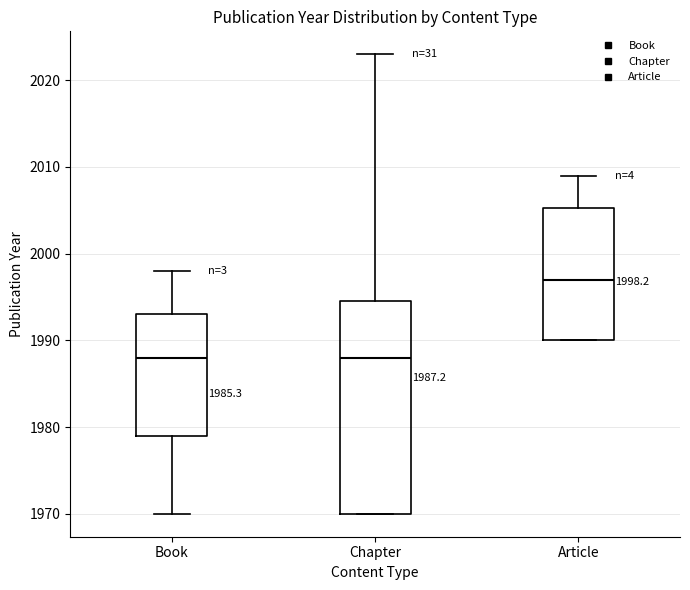

Which box is the tallest, from its lower edge to its upper edge?

Chapter